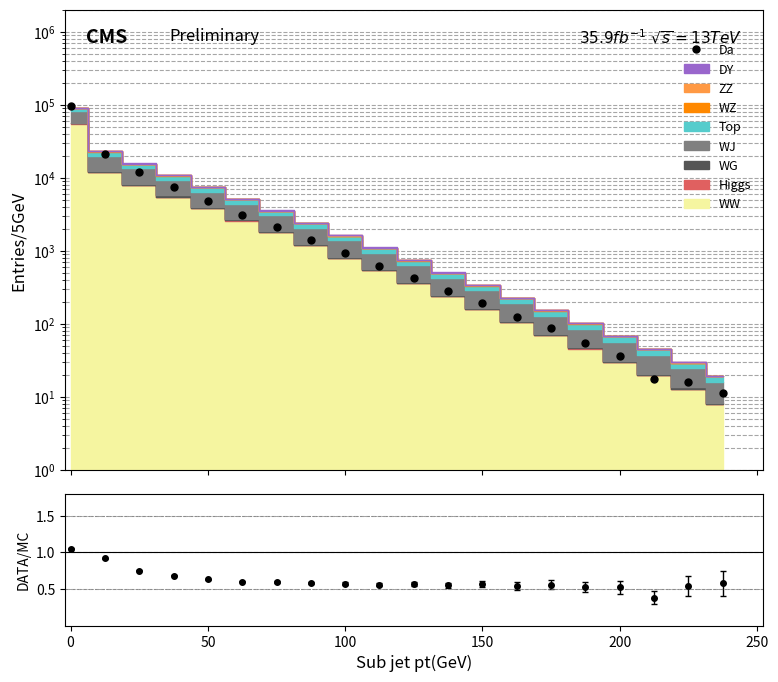

The chart shows a value of 685.5 at 10. True or false?

False